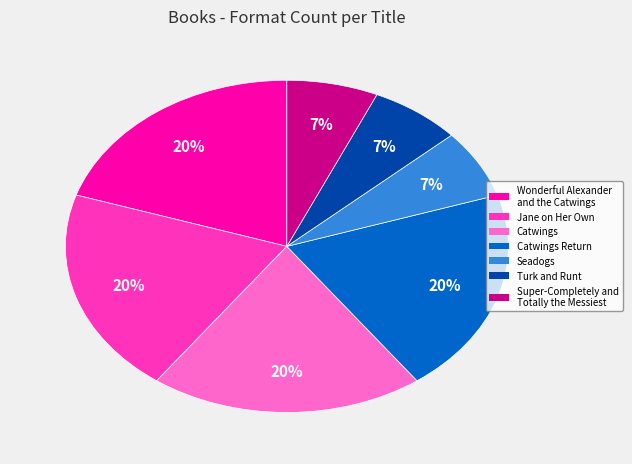

How many segments does this pie chart have?

7